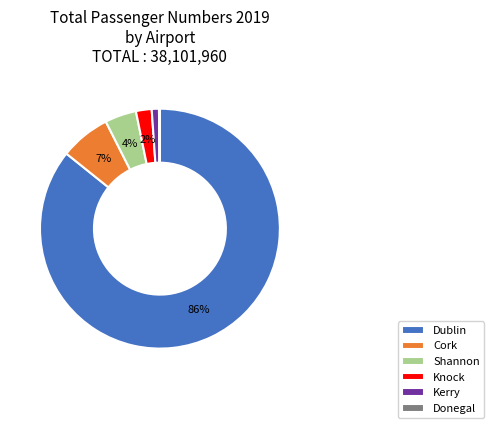

Is it true that Dublin is 94% of the pie?

False